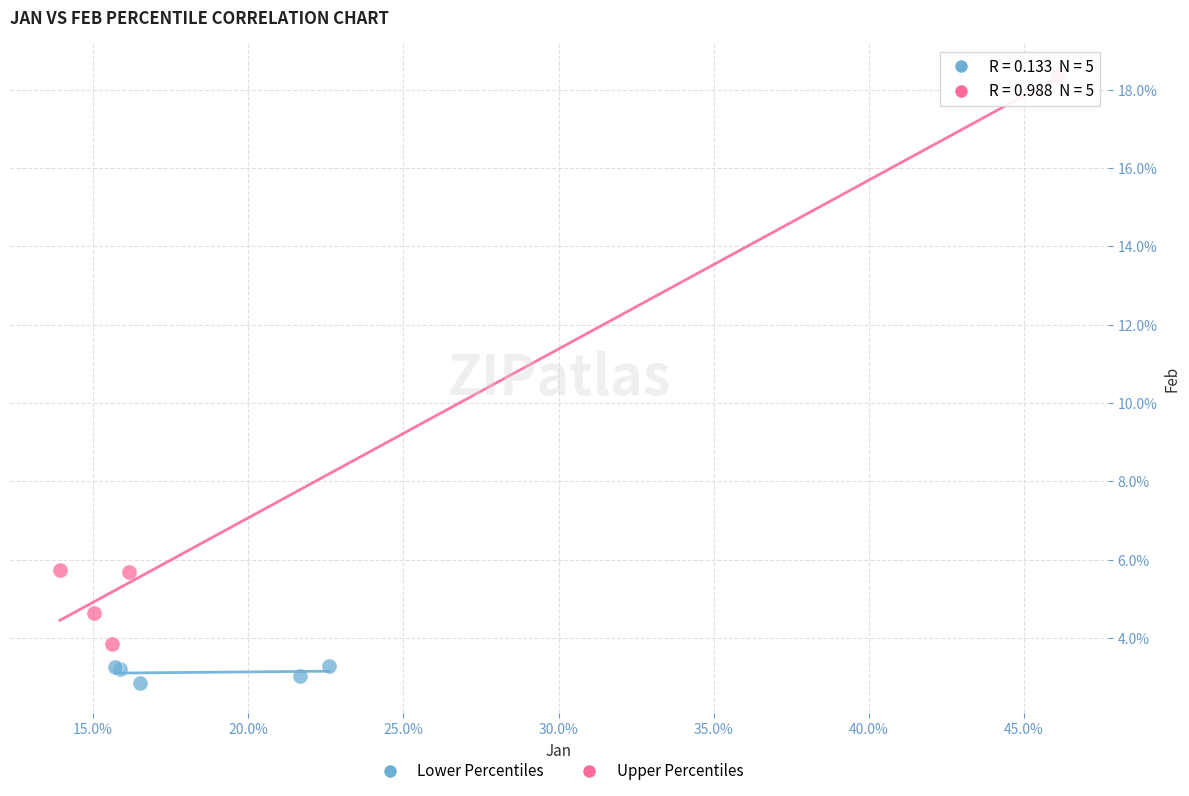

Which series contains the lowest Y value?

Lower Percentiles